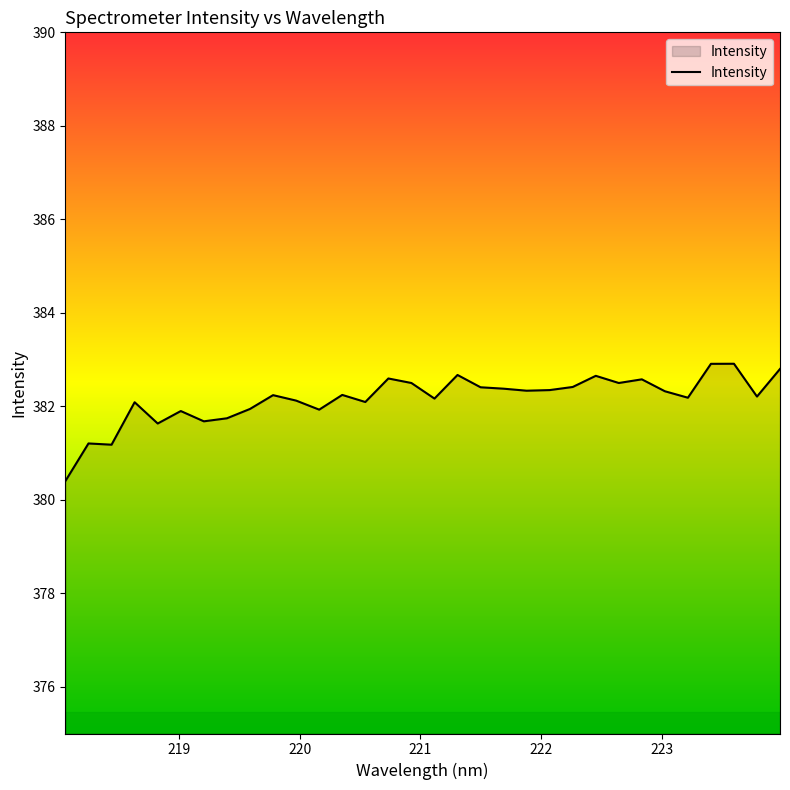

True or false: there are more than 2 points higher than both neighbors.

True